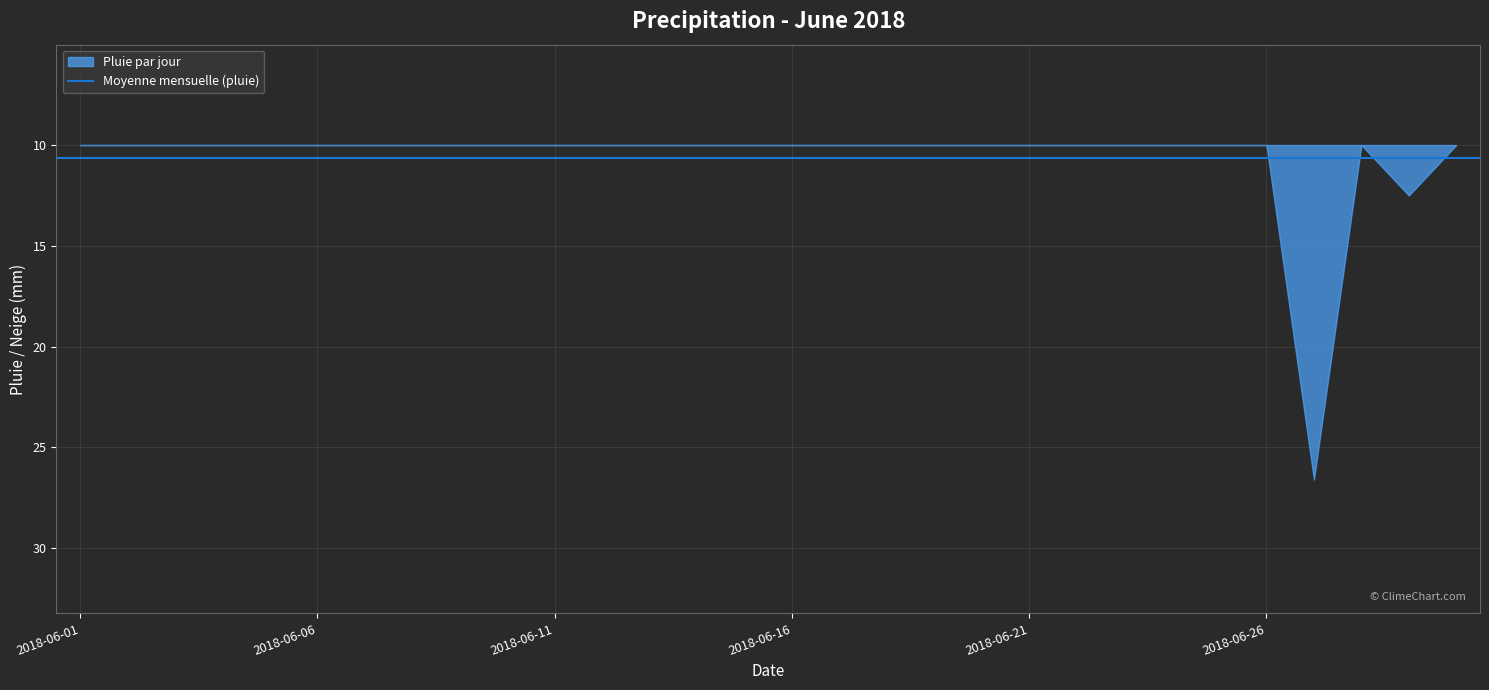

How many points are higher than both their immediate neighbors (excluding endpoints)?

2